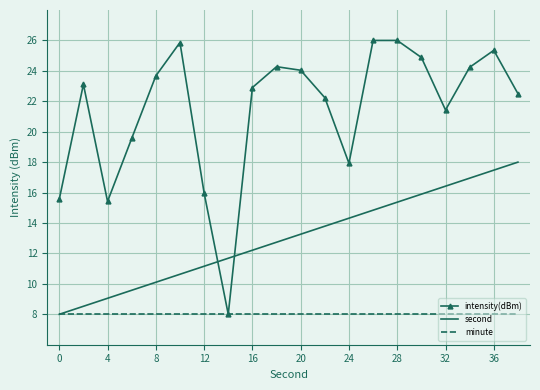

After their last crossing, which series has the higher values: second or intensity(dBm)?

intensity(dBm)